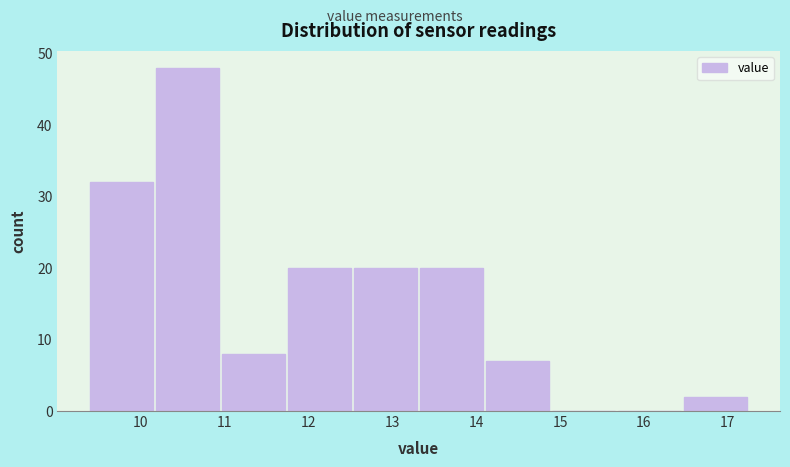

Reading left to right, list every bar in this chart as the range it spans on the x-axis followed by its height. Neither the bar edges nor the heights are printed on the chart, so give them approximately, as read against the axes.

9.4 to 10.2: 32
10.2 to 11.0: 48
11.0 to 11.8: 8
11.8 to 12.5: 20
12.5 to 13.3: 20
13.3 to 14.1: 20
14.1 to 14.9: 7
14.9 to 15.7: 0
15.7 to 16.5: 0
16.5 to 17.3: 2